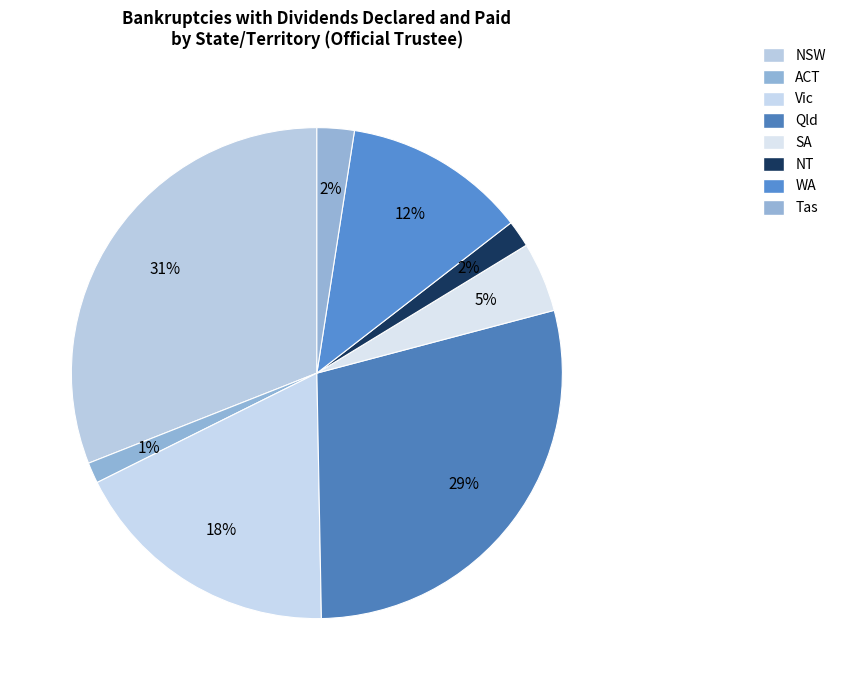

How many slices are in this pie chart?

8